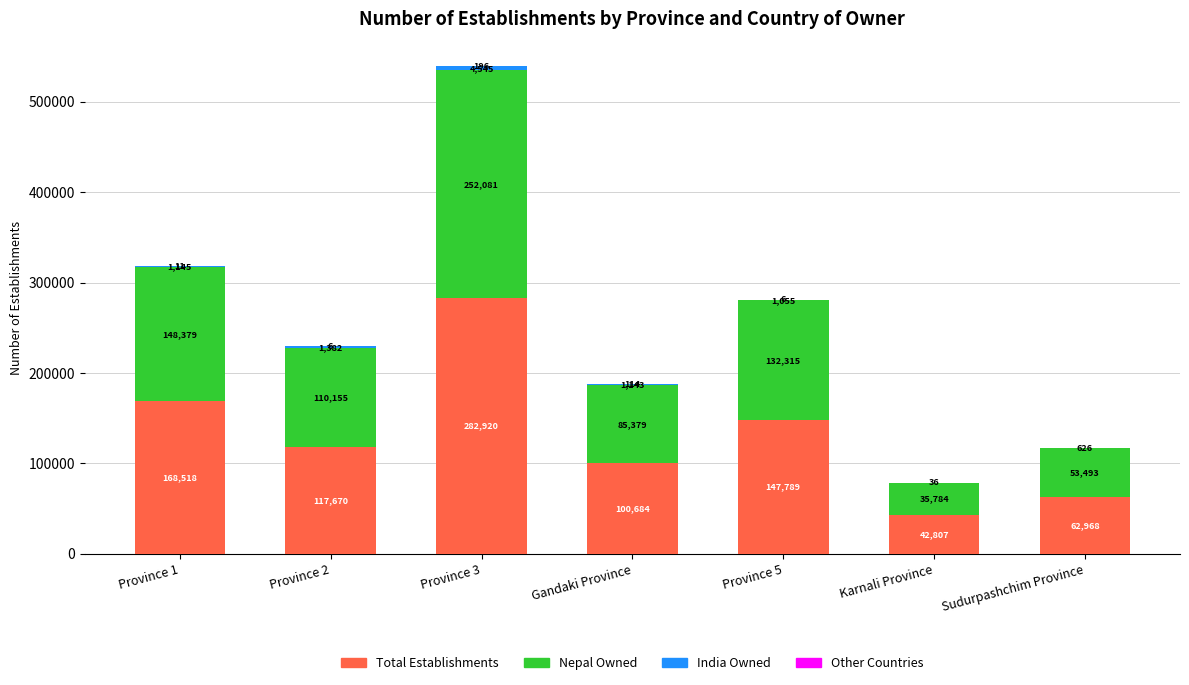

At which label does Total Establishments first exceed 117670?

Province 1